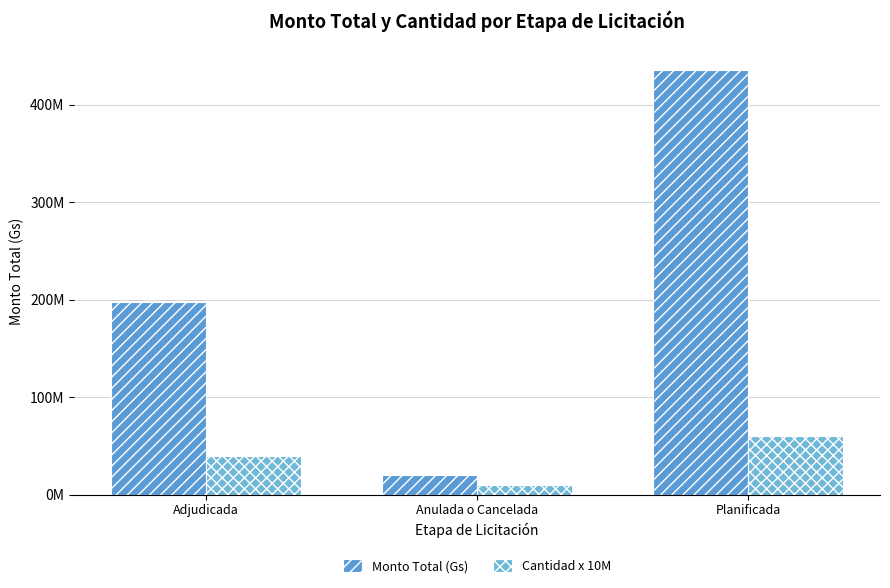

Does the chart contain stacked bars?

No